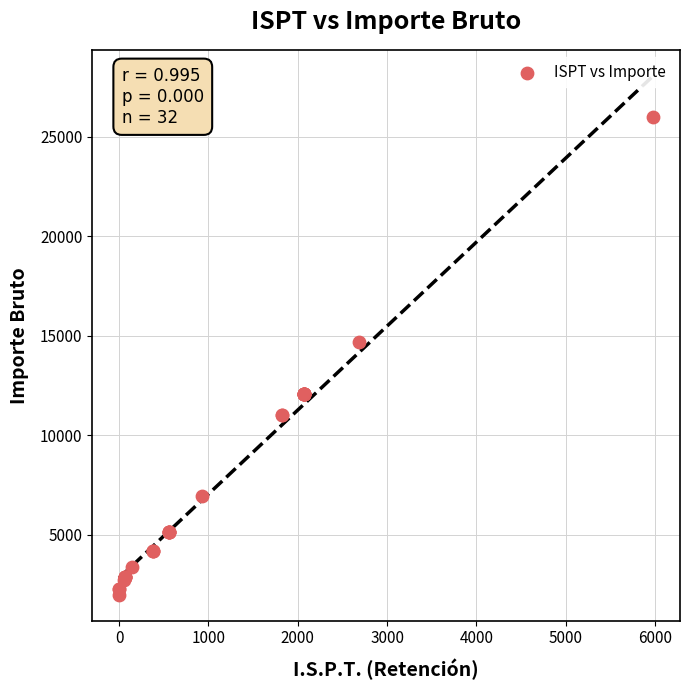

What Y value in the scatter plot is closest to 13992?

14700.0